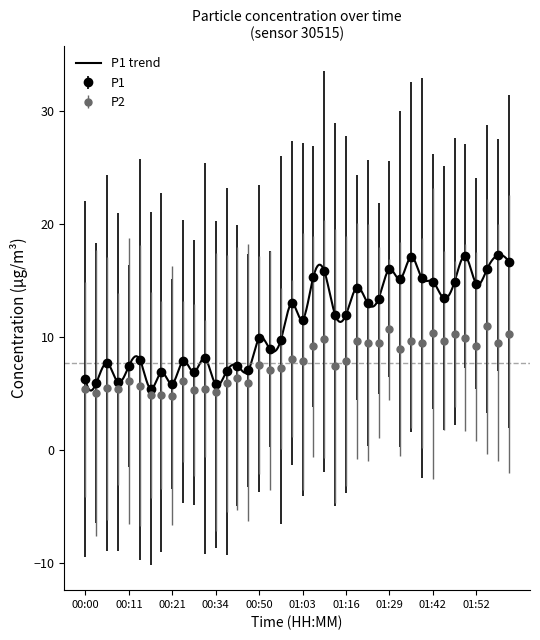

At which label is P2 closest to 7?

00:55